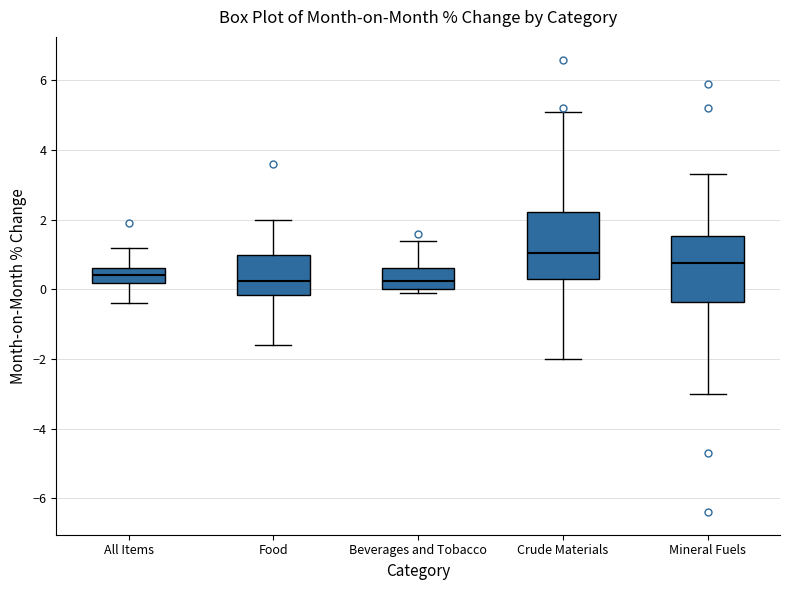

Which box has the highest median line?

Crude Materials